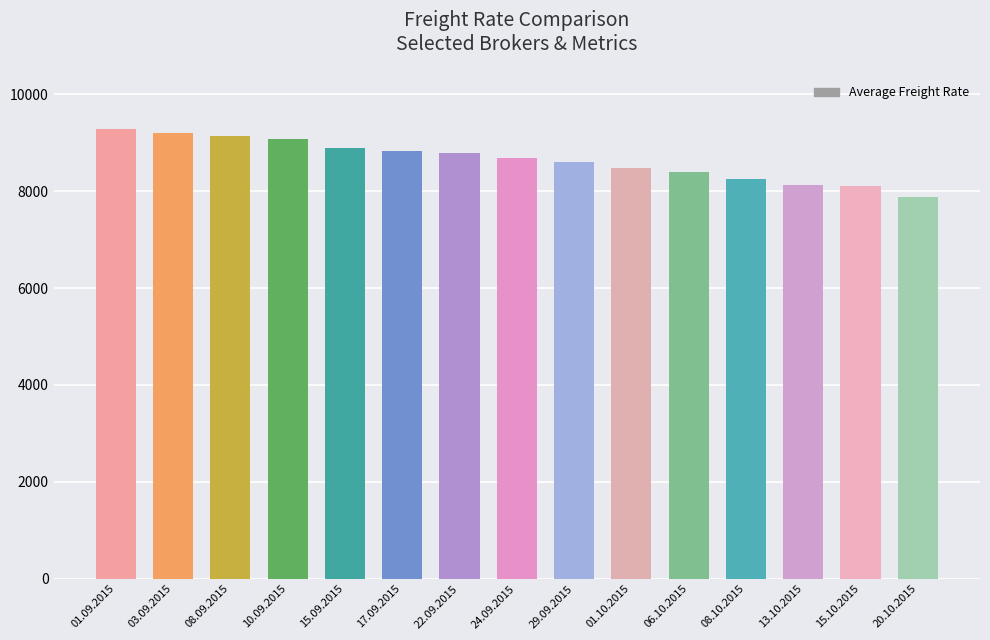

What is the change in value from 15.10.2015 to 20.10.2015?

-225